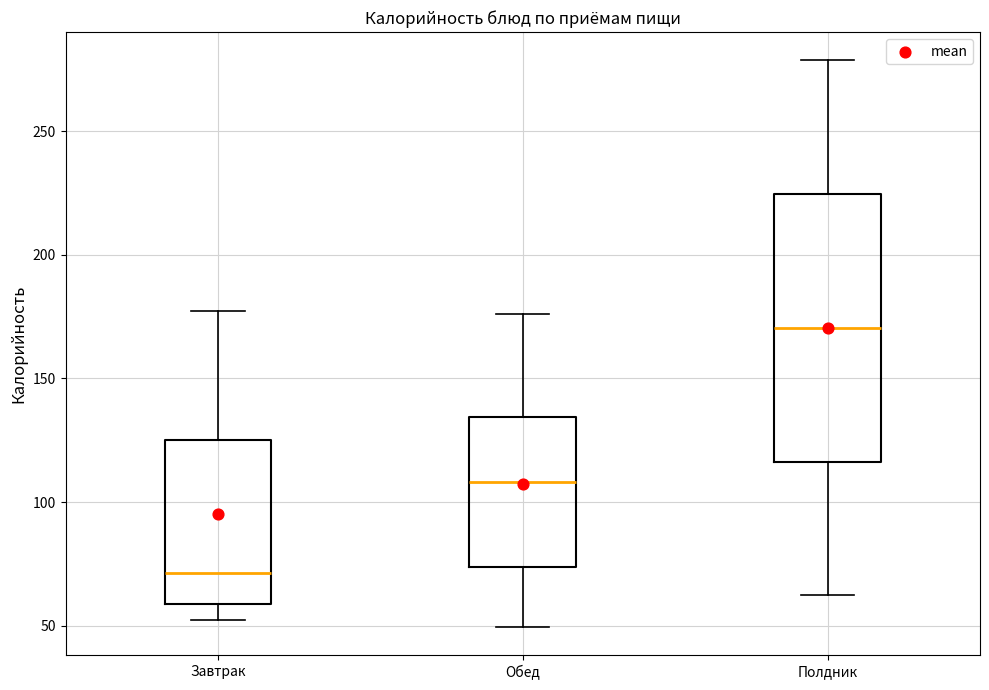

Reading left to right, transcribe this box plot: for each box, give where its median line is, the range the box spans, and where its two whiskers end, as read against the y-axis. The values are not printed on the chart, so give them approximately, as read against the axis.

Завтрак: median 70, box 60 to 125, whiskers 50 to 175
Обед: median 110, box 75 to 135, whiskers 50 to 175
Полдник: median 170, box 115 to 225, whiskers 60 to 280